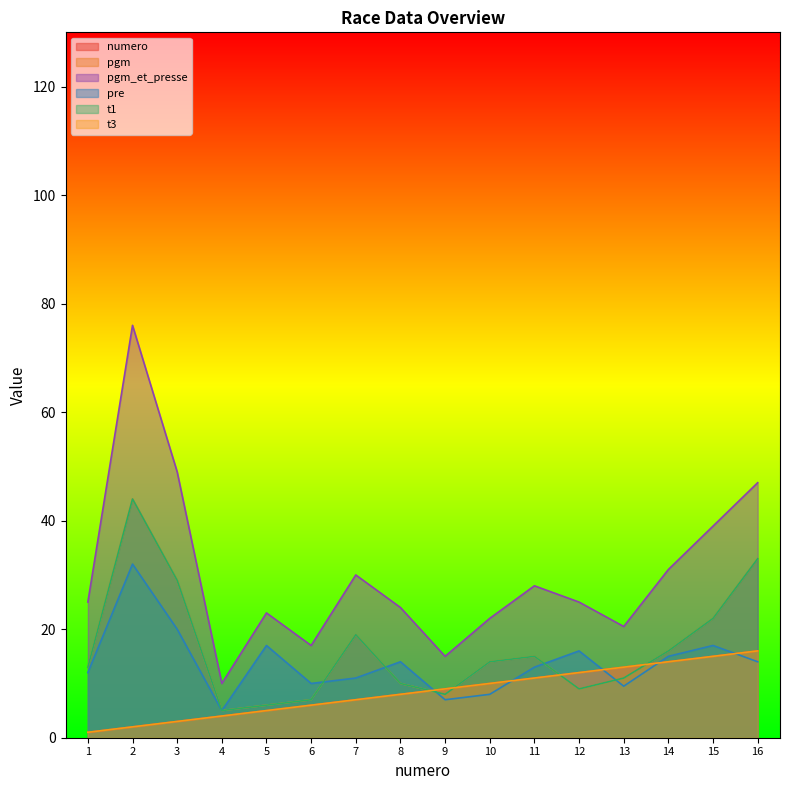

True or false: t1 has more than 2 points higher than both neighbors.

True